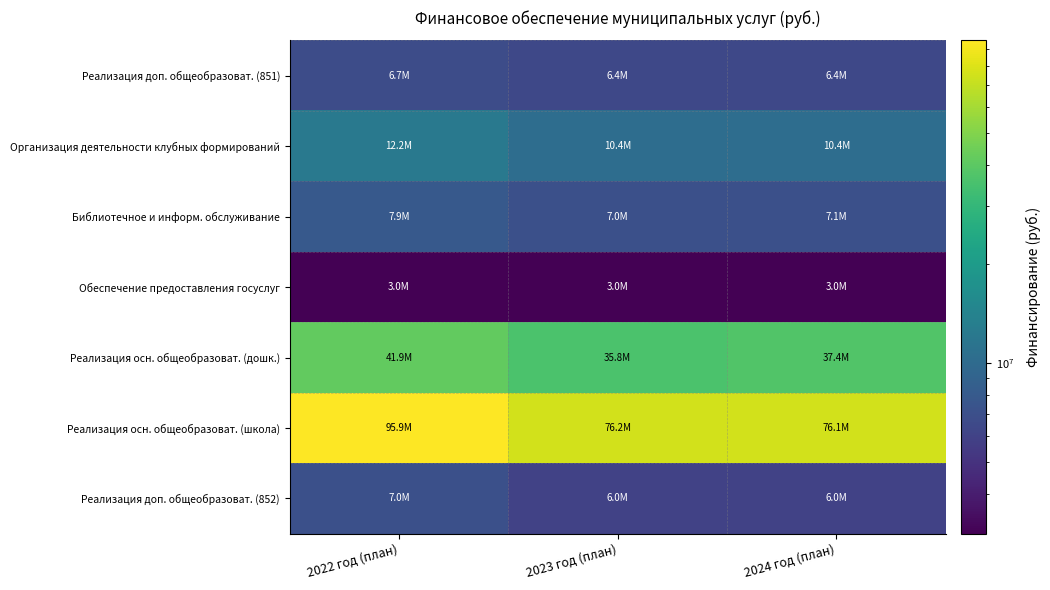

How many categories are shown in the chart?

3